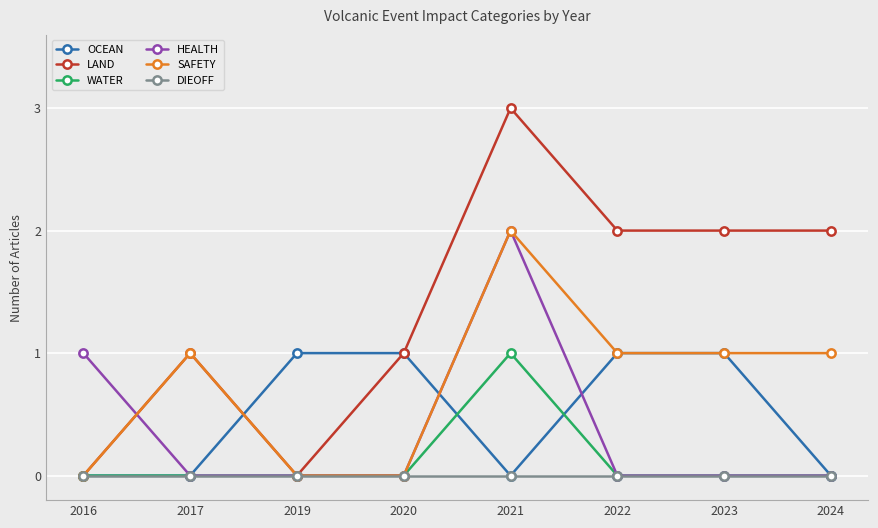

Which category has the highest value in the LAND series?

2021